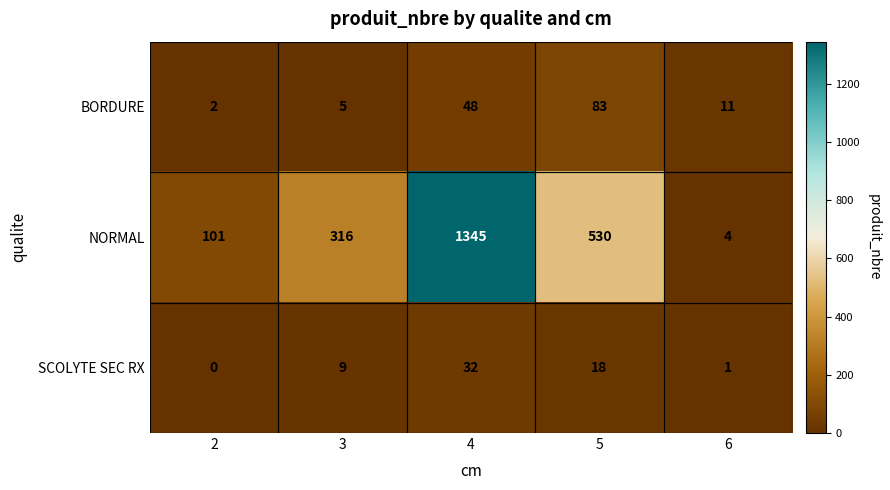

Which series has the largest total across all categories?

NORMAL